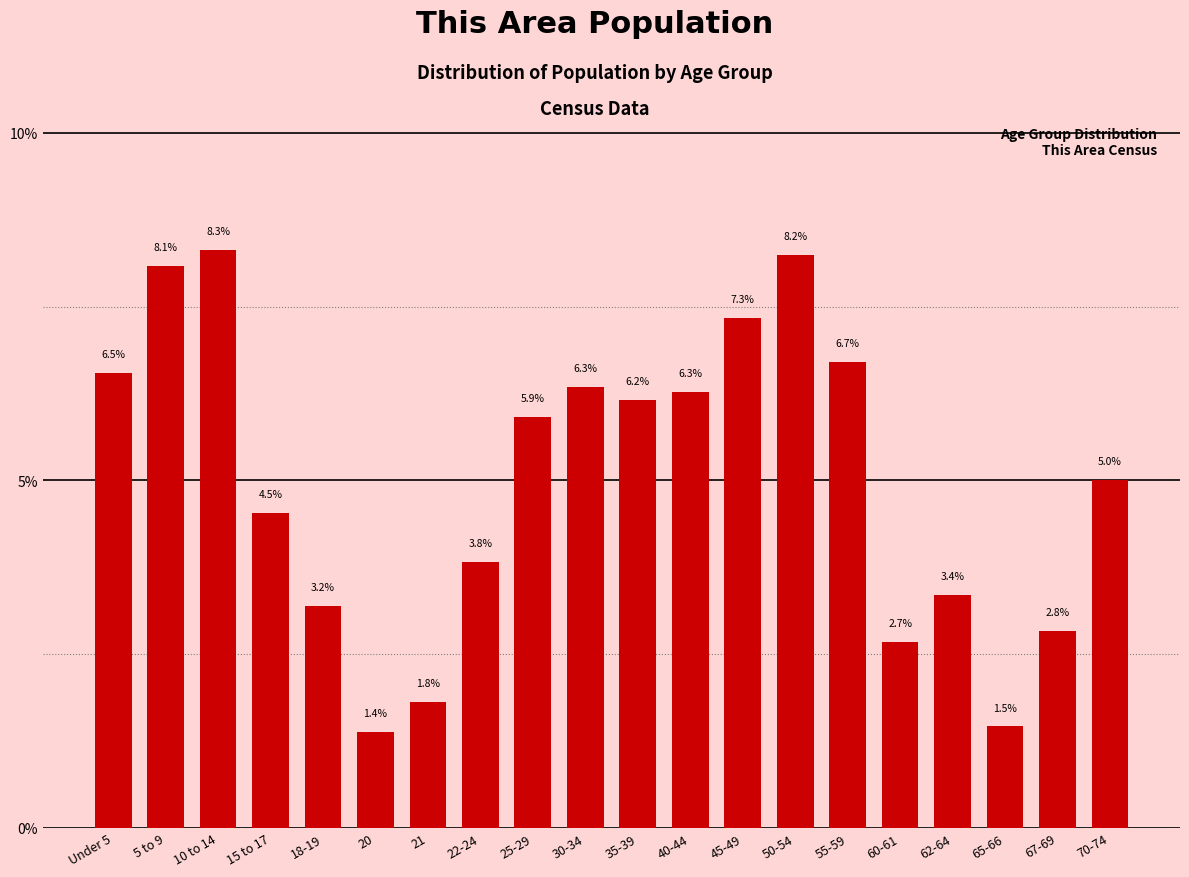

Reading left to right, transcribe all the data shown in this chart.

6.5	8.1	8.3	4.5	3.2	1.4	1.8	3.8	5.9	6.3	6.2	6.3	7.3	8.2	6.7	2.7	3.4	1.5	2.8	5.0